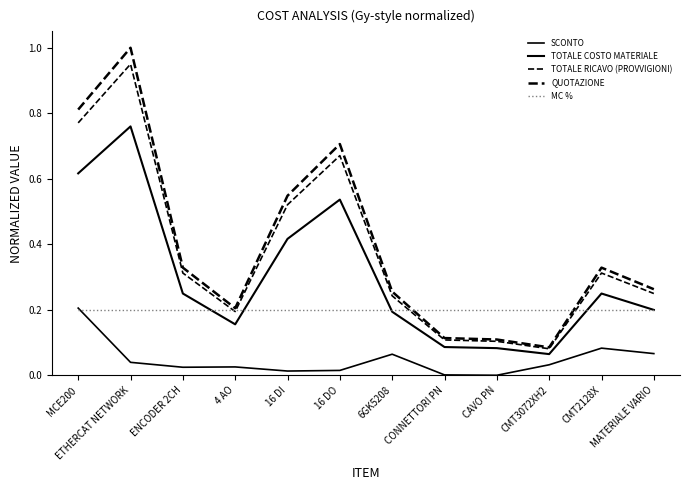

How many lines are shown in the chart?

5